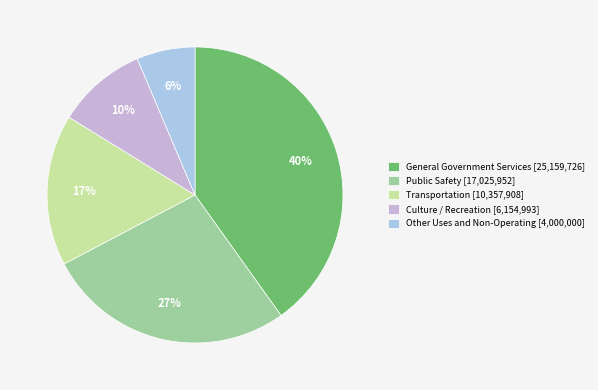

Between Transportation and Public Safety, which is larger?

Public Safety